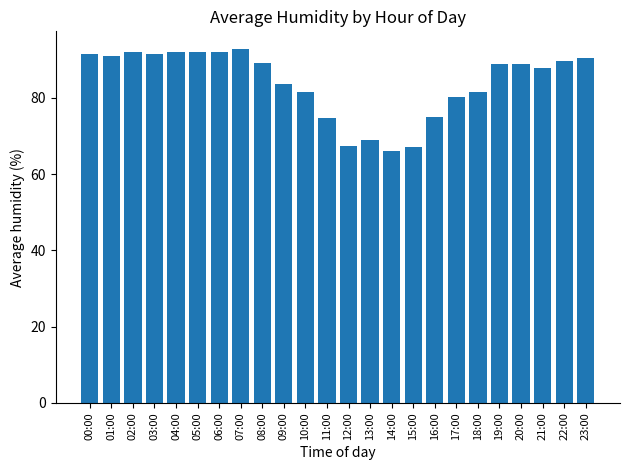

Where is the data nearest to the value 79?

17:00